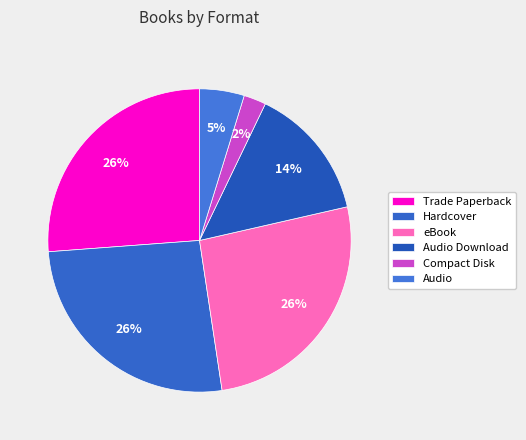

What percentage is NOT represented by Compact Disk?

97.7%